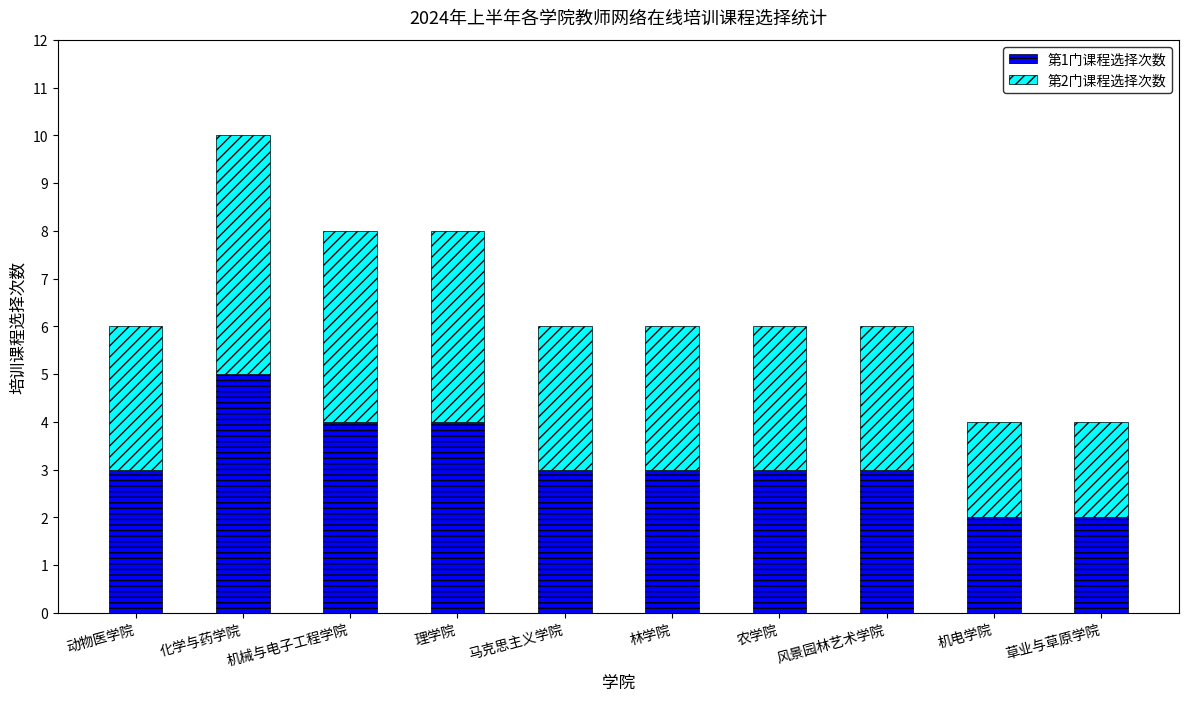

How many bars are there in total?

10